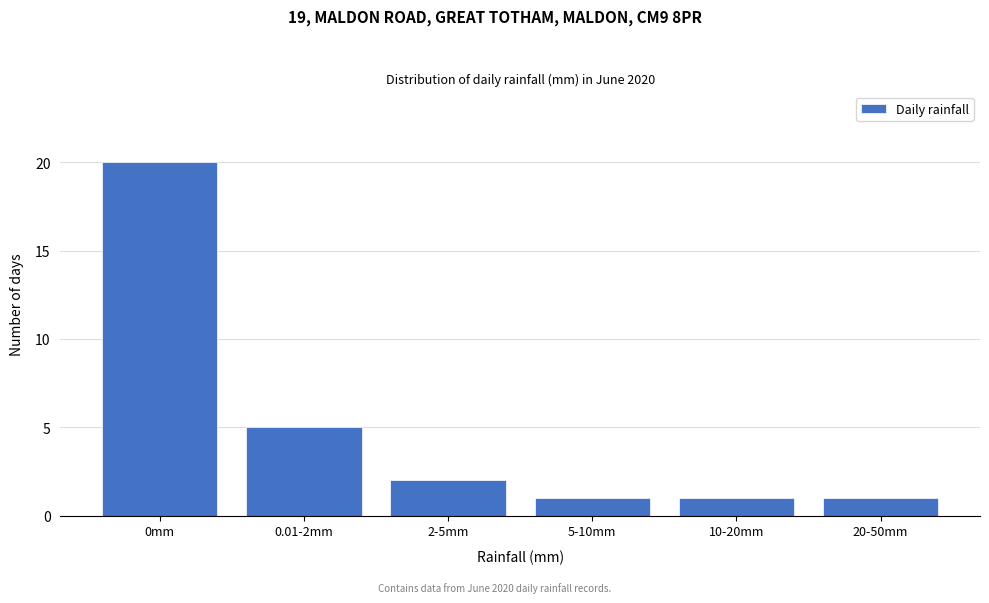

Reading right to left, extract all data points from this chart.

20-50mm=1	10-20mm=1	5-10mm=1	2-5mm=2	0.01-2mm=5	0mm=20